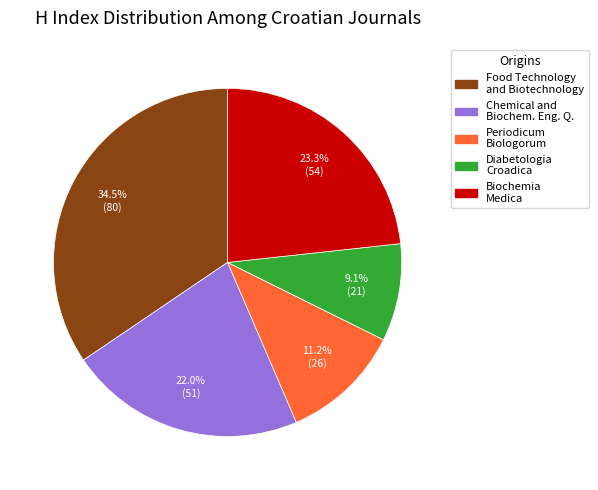

To the nearest percent, what is the difference between the largest and smallest slice percentages?

25%